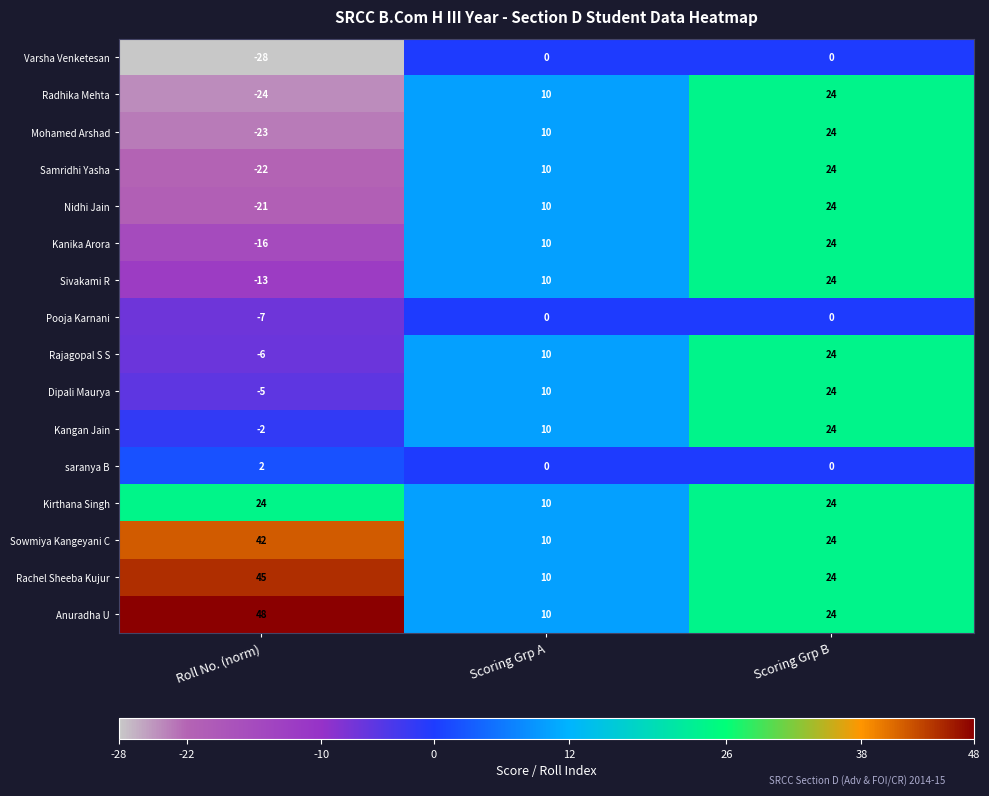

Which series has the largest total across all categories?

Anuradha U